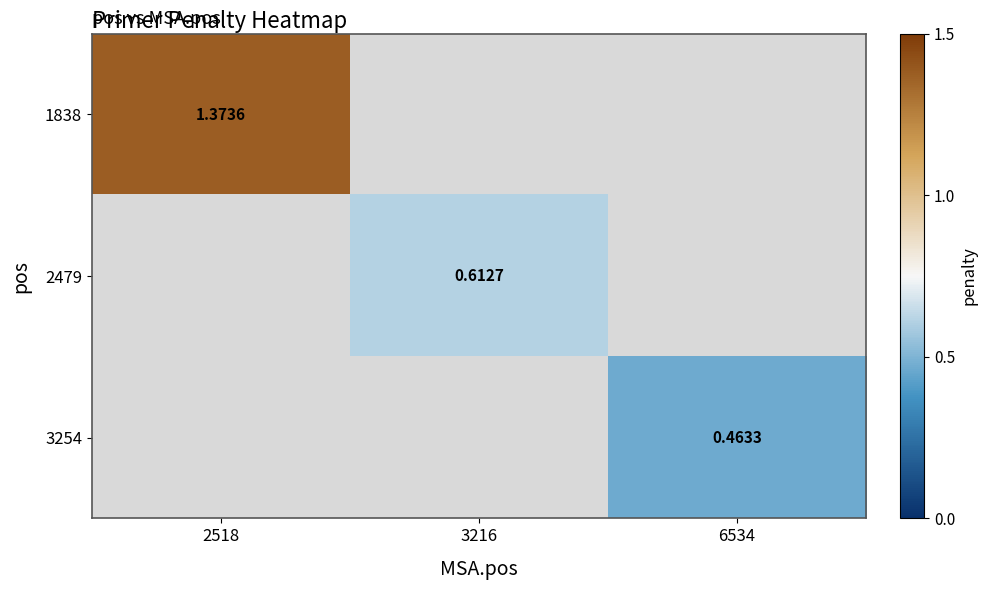

Is the value of 1838 at 2518 greater than the value of 3254 at 6534?

Yes